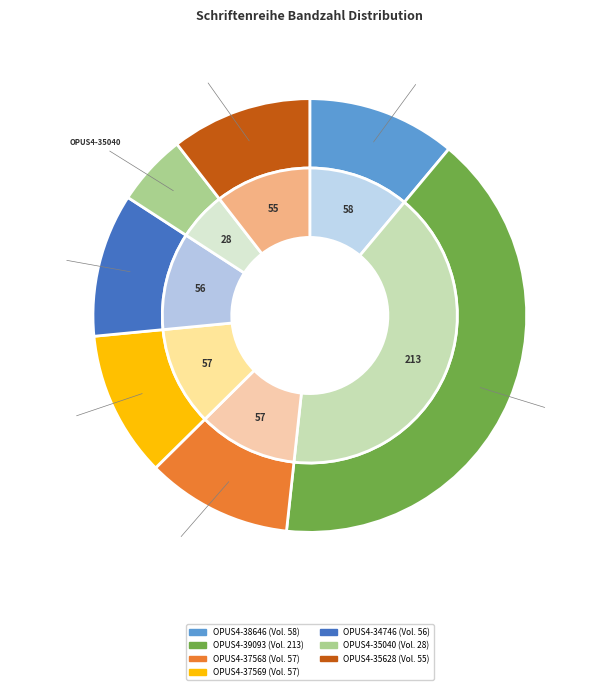

To the nearest percent, what is the combined percentage of OPUS4-34746 and OPUS4-35628?

21%